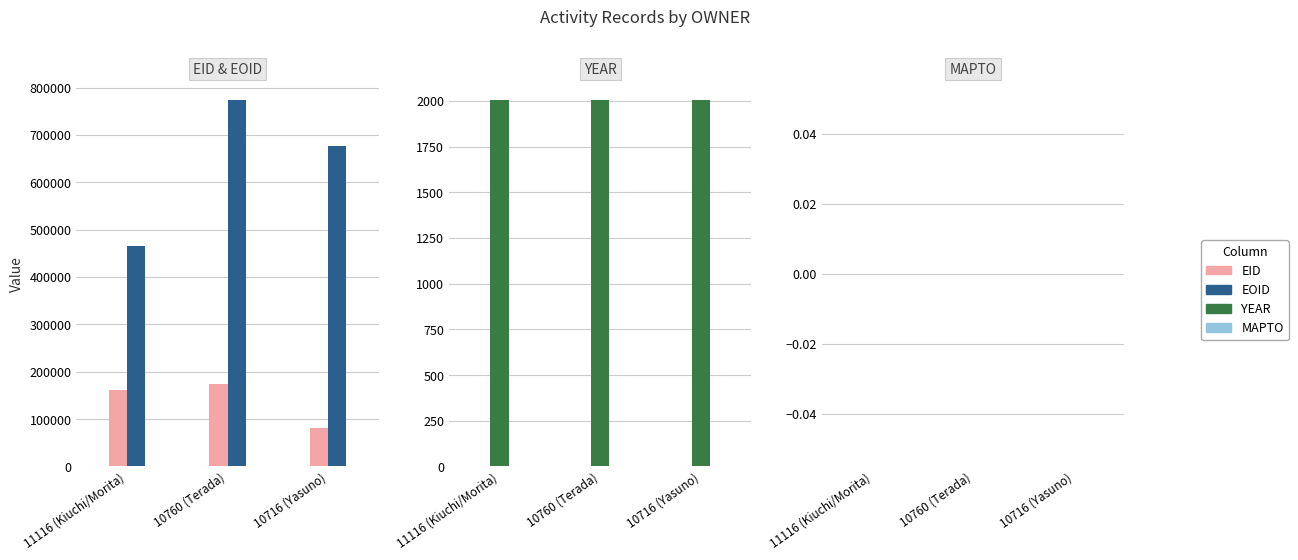

List the series in order of their peak value, highest first.

EOID, EID, YEAR, MAPTO